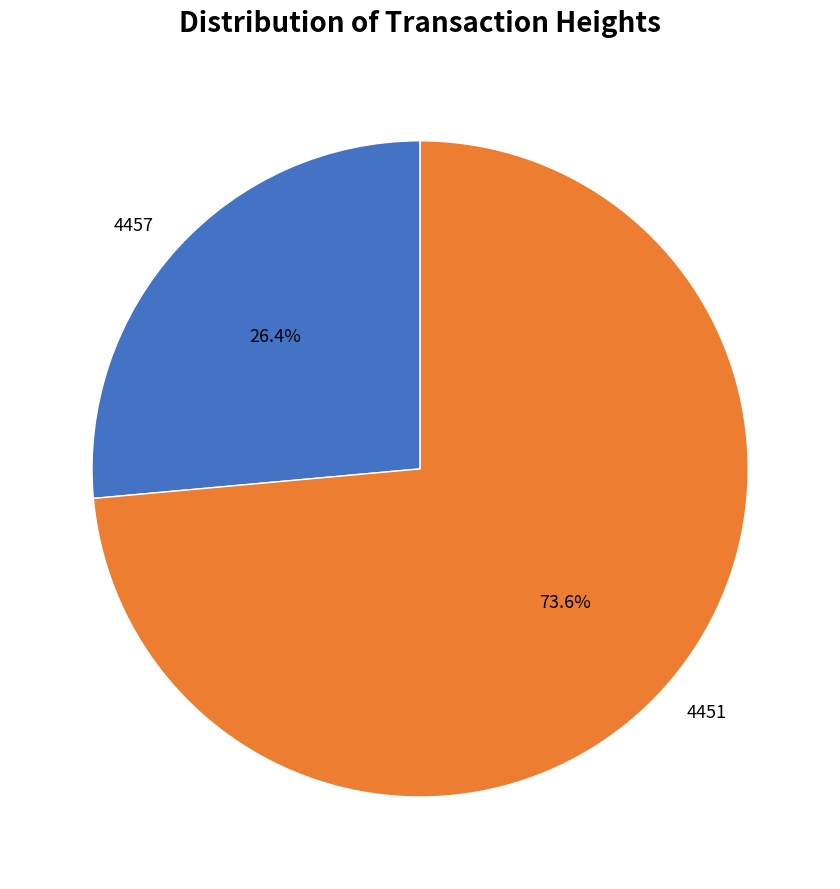

To the nearest percent, what is the combined percentage of 4457 and 4451?

100%